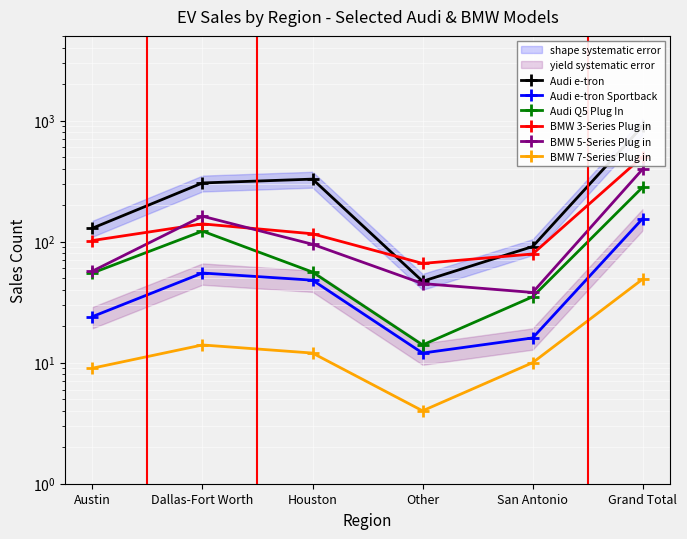

True or false: Audi e-tron and Audi e-tron Sportback intersect in this chart.

False